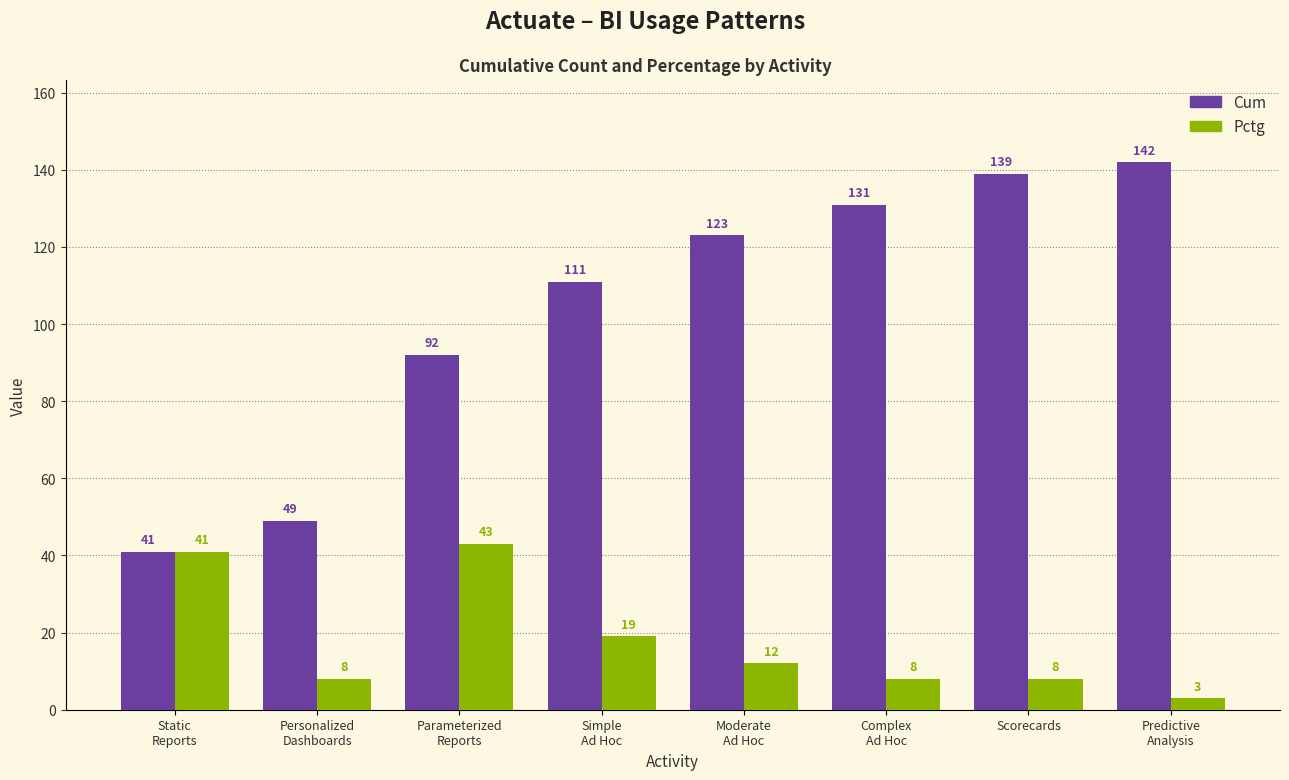

How many series are shown in this chart?

2